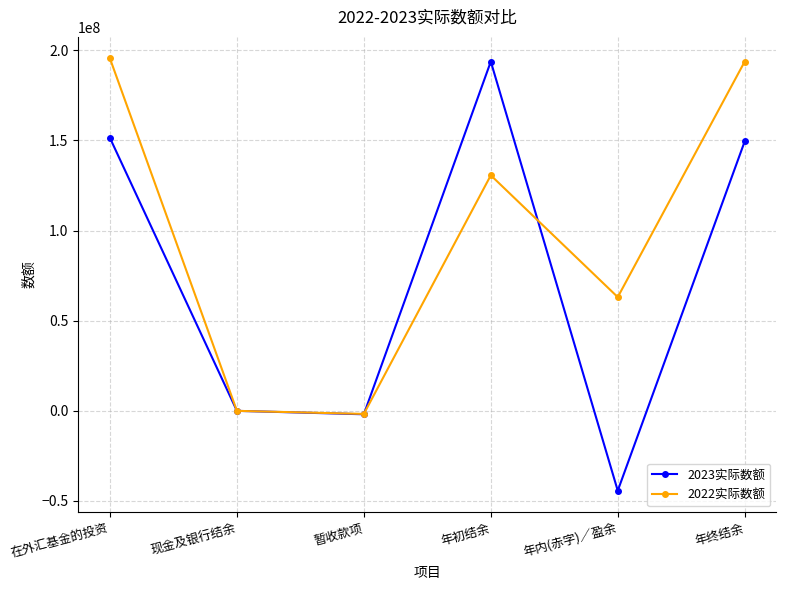

What value does the 2022实际数额 series have at 年初结余, to the nearest 100?

130684600